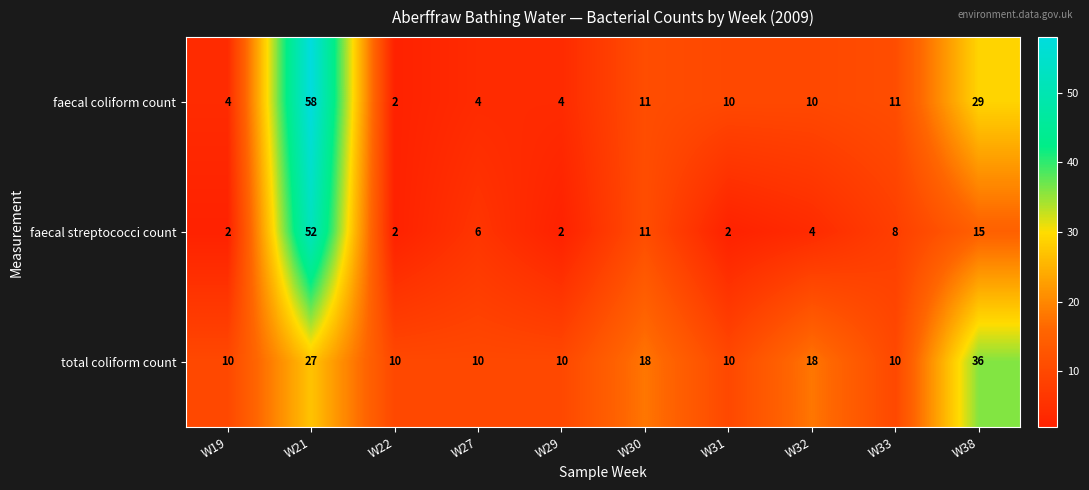

What is the sum of the total coliform count values at W21 and W30?

45